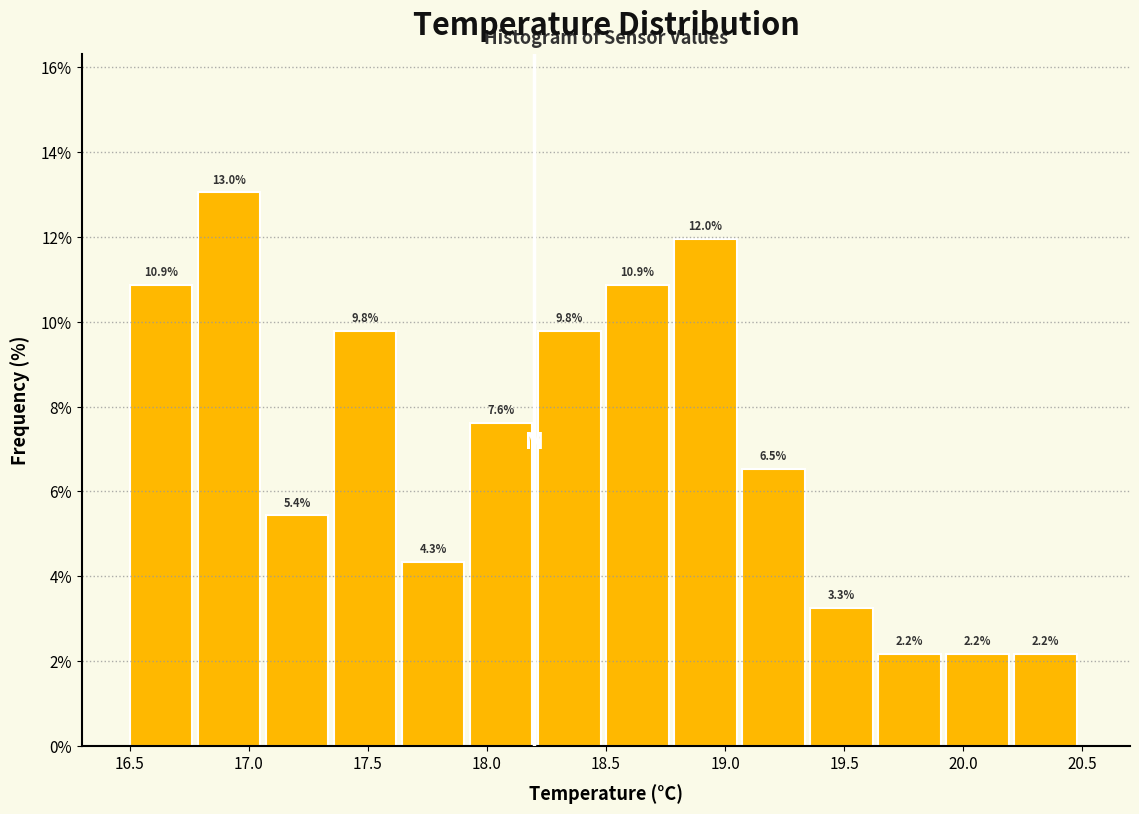

Reading left to right, transcribe this chart: for each bar, give the range it covers on the x-axis and its height. The bar edges are not printed on the chart, so give them approximately, as read against the axis.

16.50 to 16.80: 10.9
16.80 to 17.05: 13.0
17.05 to 17.35: 5.4
17.35 to 17.65: 9.8
17.65 to 17.95: 4.3
17.95 to 18.20: 7.6
18.20 to 18.50: 9.8
18.50 to 18.80: 10.9
18.80 to 19.05: 12.0
19.05 to 19.35: 6.5
19.35 to 19.65: 3.3
19.65 to 19.95: 2.2
19.95 to 20.20: 2.2
20.20 to 20.50: 2.2